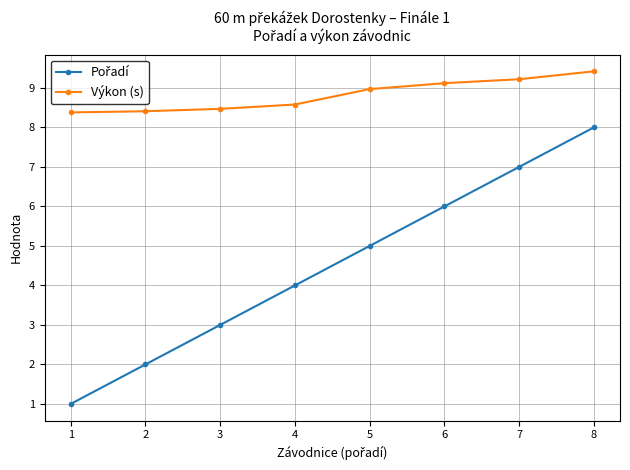

What is the difference between the maximum and minimum values in the Výkon (s) series?

1.0